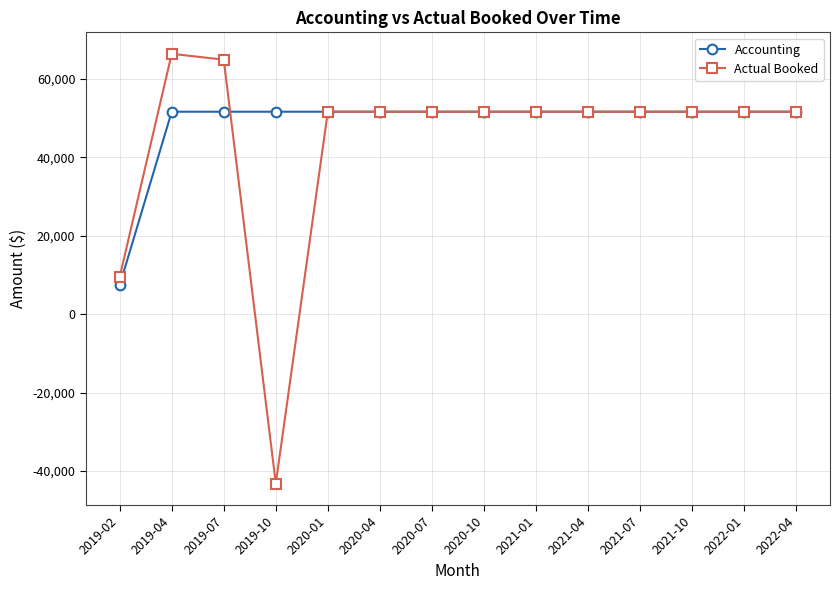

The Actual Booked series shows 66434.2 at 2019-04. True or false?

True